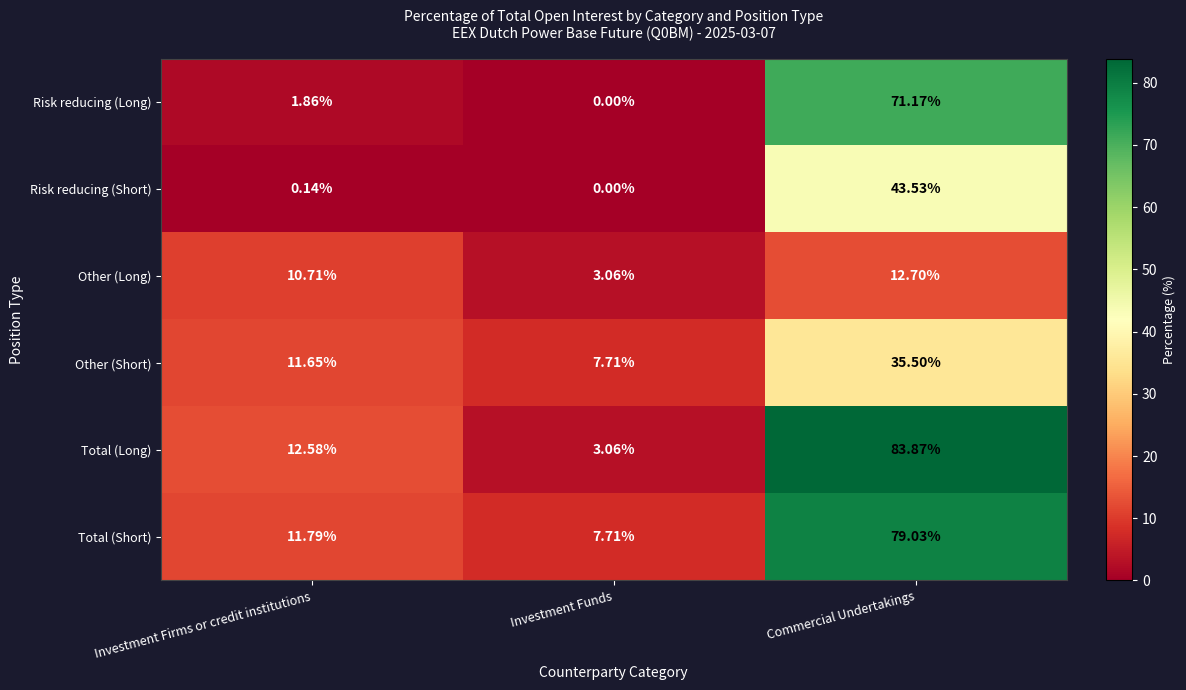

At which category does the chart reach its minimum across all series?

Investment Funds